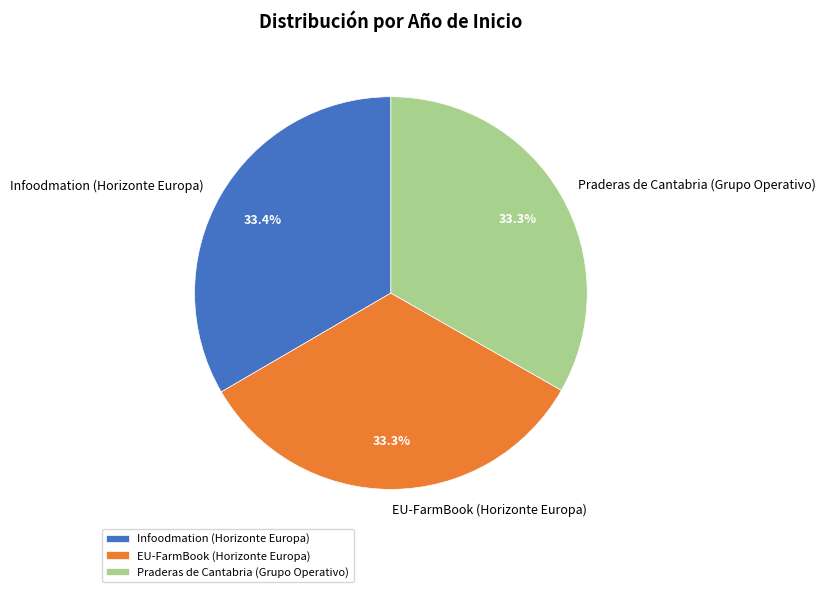

To the nearest percent, what is the combined percentage of Infoodmation (Horizonte Europa) and Praderas de Cantabria (Grupo Operativo)?

67%